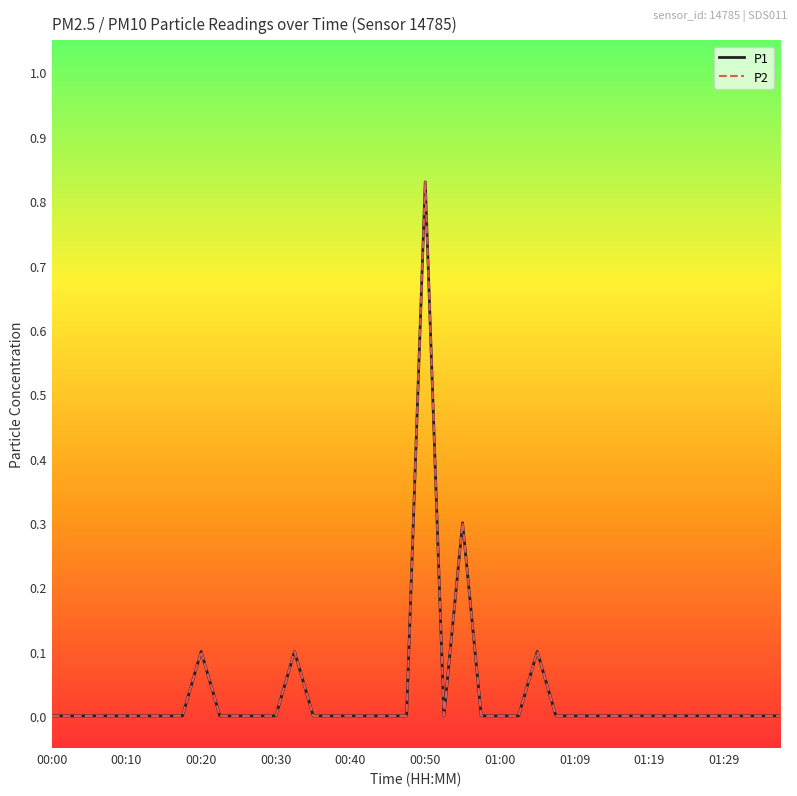

Does the chart have visible grid lines?

No